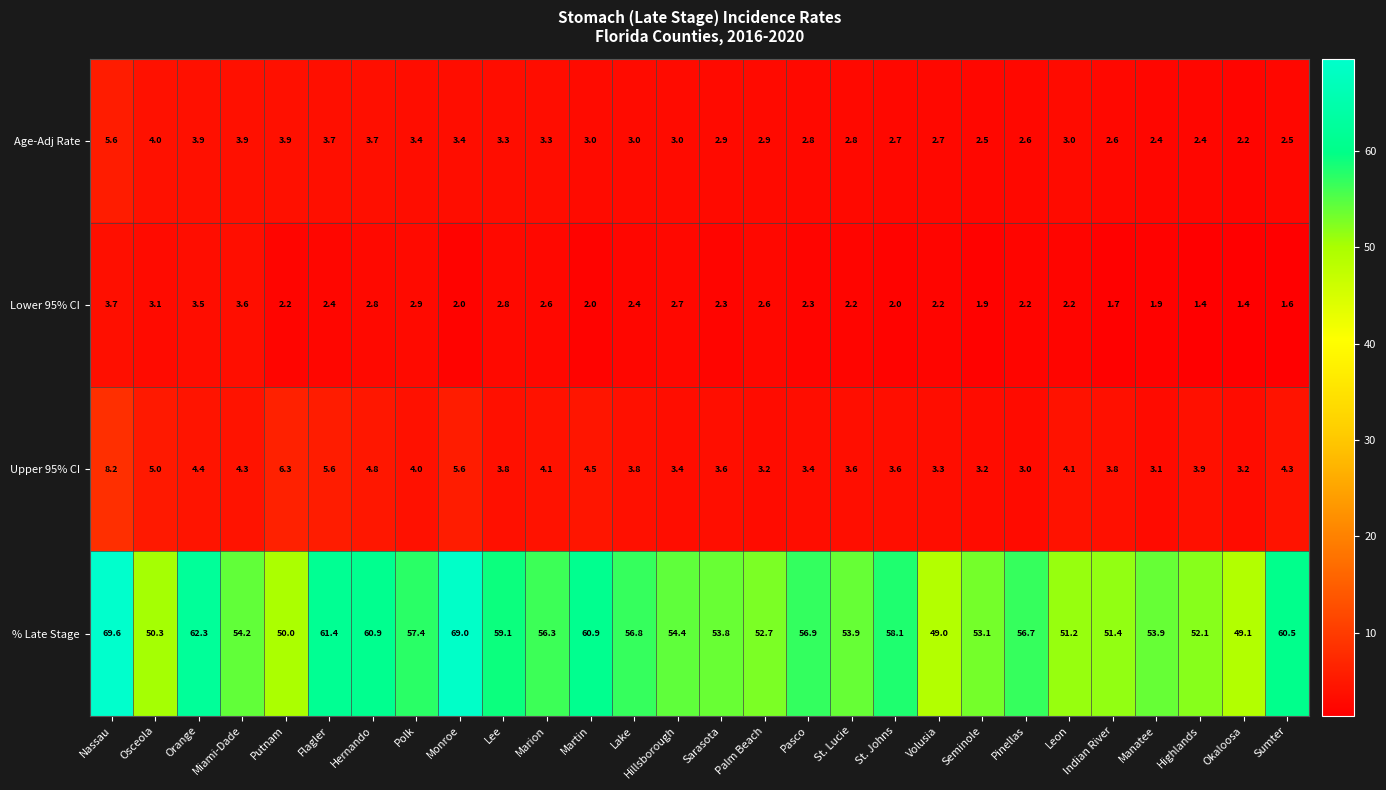

What is the difference between the % Late Stage values at Manatee and St. Johns?

4.2